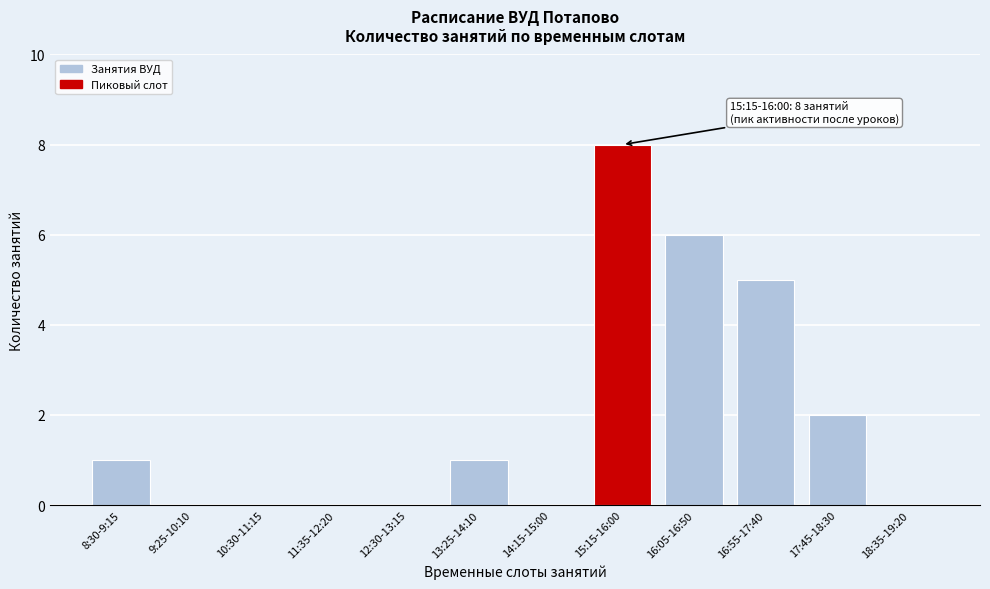

Reading left to right, list all the values displayed in this chart.

8:30-9:15=1	9:25-10:10=0	10:30-11:15=0	11:35-12:20=0	12:30-13:15=0	13:25-14:10=1	14:15-15:00=0	15:15-16:00=8	16:05-16:50=6	16:55-17:40=5	17:45-18:30=2	18:35-19:20=0